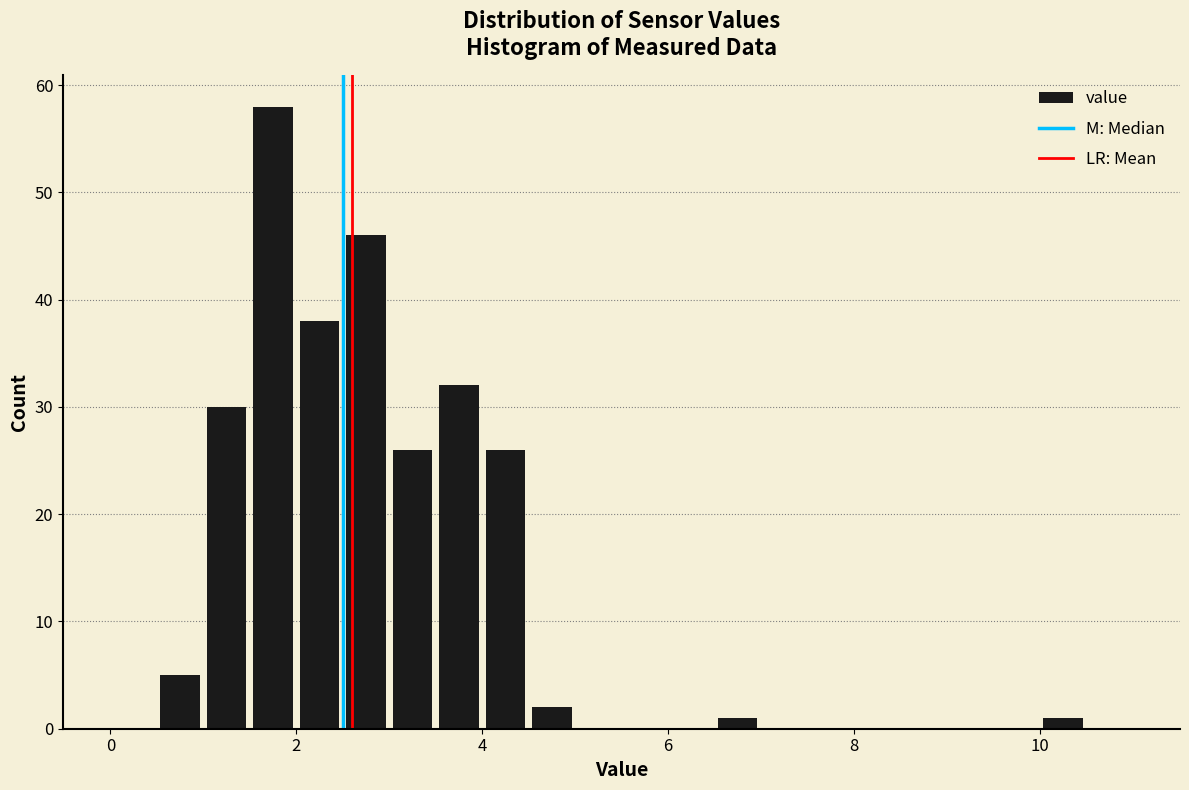

Read against the x-axis, roughly where is the centre of the tallest bar?

1.8